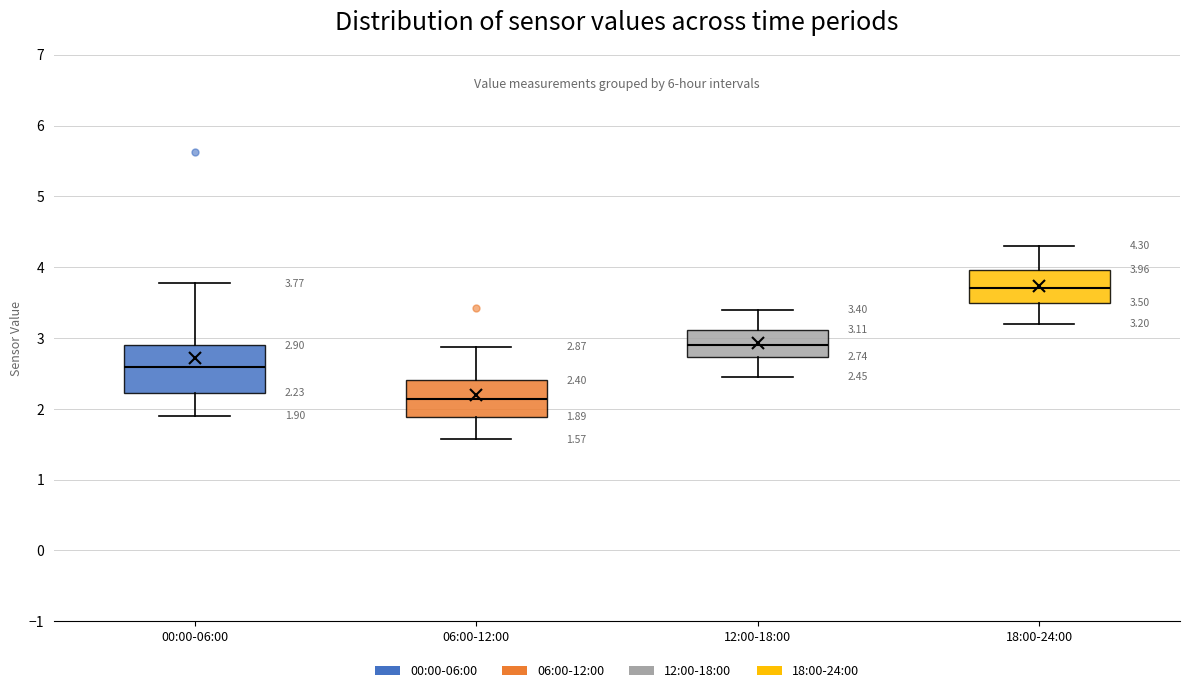

Which box has the highest median line?

18:00-24:00